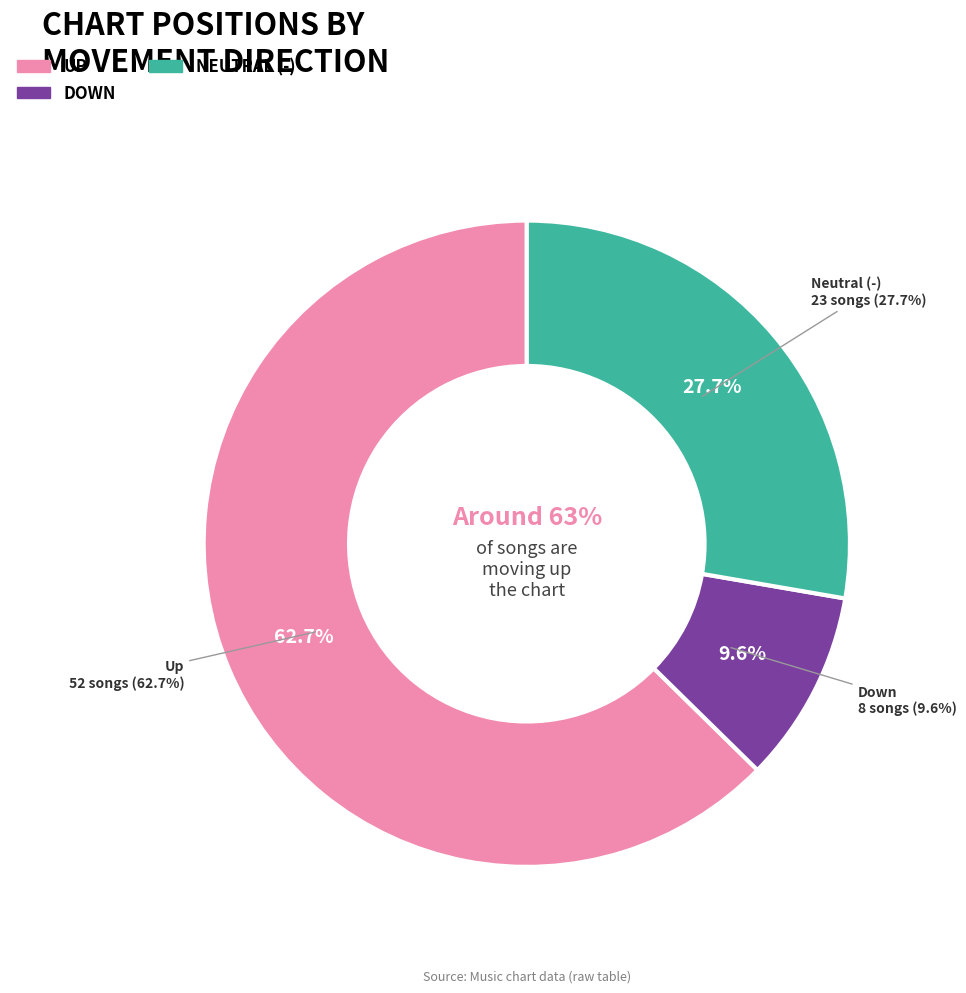

What is the majority slice?

up